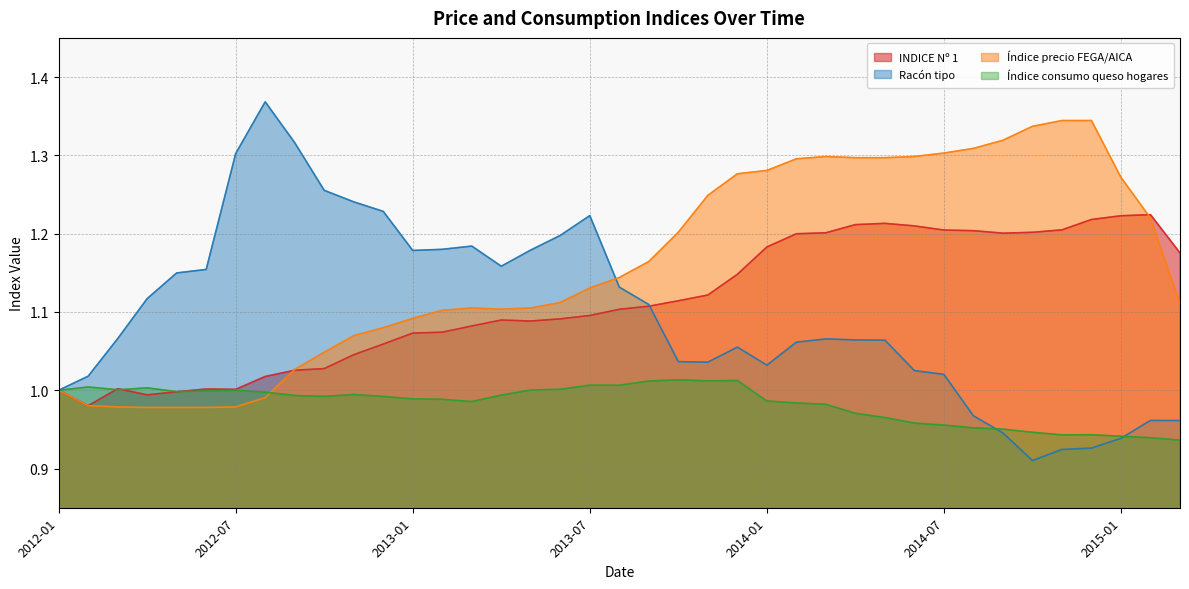

Reading left to right, list all the values displayed in this chart.

INDICE Nº 1: 2012-01=1.0	2012-02=1.0	2012-03=1.0	2012-04=1.0	2012-05=1.0	2012-06=1.0	2012-07=1.0	2012-08=1.0	2012-09=1.0	2012-10=1.0	2012-11=1.0	2012-12=1.1	2013-01=1.1	2013-02=1.1	2013-03=1.1	2013-04=1.1	2013-05=1.1	2013-06=1.1	2013-07=1.1	2013-08=1.1	2013-09=1.1	2013-10=1.1	2013-11=1.1	2013-12=1.1	2014-01=1.2	2014-02=1.2	2014-03=1.2	2014-04=1.2	2014-05=1.2	2014-06=1.2	2014-07=1.2	2014-08=1.2	2014-09=1.2	2014-10=1.2	2014-11=1.2	2014-12=1.2	2015-01=1.2	2015-02=1.2	2015-03=1.2
Racón tipo: 2012-01=1.0	2012-02=1.0	2012-03=1.1	2012-04=1.1	2012-05=1.1	2012-06=1.2	2012-07=1.3	2012-08=1.4	2012-09=1.3	2012-10=1.3	2012-11=1.2	2012-12=1.2	2013-01=1.2	2013-02=1.2	2013-03=1.2	2013-04=1.2	2013-05=1.2	2013-06=1.2	2013-07=1.2	2013-08=1.1	2013-09=1.1	2013-10=1.0	2013-11=1.0	2013-12=1.1	2014-01=1.0	2014-02=1.1	2014-03=1.1	2014-04=1.1	2014-05=1.1	2014-06=1.0	2014-07=1.0	2014-08=1.0	2014-09=0.9	2014-10=0.9	2014-11=0.9	2014-12=0.9	2015-01=0.9	2015-02=1.0	2015-03=1.0
Índice precio FEGA/AICA: 2012-01=1.0	2012-02=1.0	2012-03=1.0	2012-04=1.0	2012-05=1.0	2012-06=1.0	2012-07=1.0	2012-08=1.0	2012-09=1.0	2012-10=1.0	2012-11=1.1	2012-12=1.1	2013-01=1.1	2013-02=1.1	2013-03=1.1	2013-04=1.1	2013-05=1.1	2013-06=1.1	2013-07=1.1	2013-08=1.1	2013-09=1.2	2013-10=1.2	2013-11=1.2	2013-12=1.3	2014-01=1.3	2014-02=1.3	2014-03=1.3	2014-04=1.3	2014-05=1.3	2014-06=1.3	2014-07=1.3	2014-08=1.3	2014-09=1.3	2014-10=1.3	2014-11=1.3	2014-12=1.3	2015-01=1.3	2015-02=1.2	2015-03=1.1
Índice consumo queso hogares: 2012-01=1.0	2012-02=1.0	2012-03=1.0	2012-04=1.0	2012-05=1.0	2012-06=1.0	2012-07=1.0	2012-08=1.0	2012-09=1.0	2012-10=1.0	2012-11=1.0	2012-12=1.0	2013-01=1.0	2013-02=1.0	2013-03=1.0	2013-04=1.0	2013-05=1.0	2013-06=1.0	2013-07=1.0	2013-08=1.0	2013-09=1.0	2013-10=1.0	2013-11=1.0	2013-12=1.0	2014-01=1.0	2014-02=1.0	2014-03=1.0	2014-04=1.0	2014-05=1.0	2014-06=1.0	2014-07=1.0	2014-08=1.0	2014-09=1.0	2014-10=0.9	2014-11=0.9	2014-12=0.9	2015-01=0.9	2015-02=0.9	2015-03=0.9